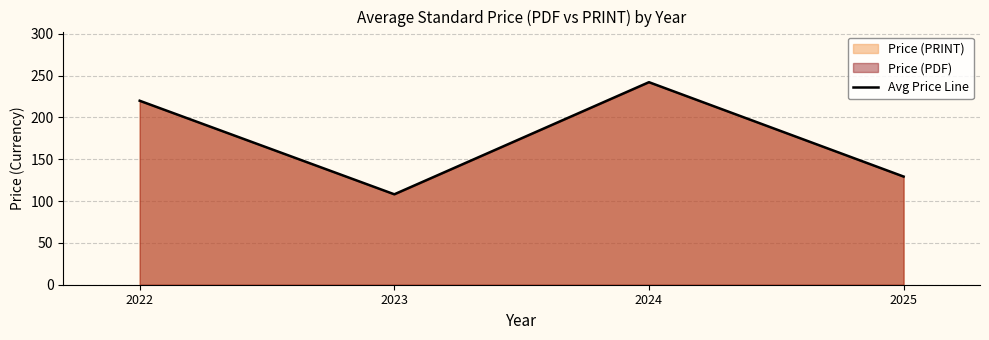

What is the value of the 3rd point from the left?

242.2